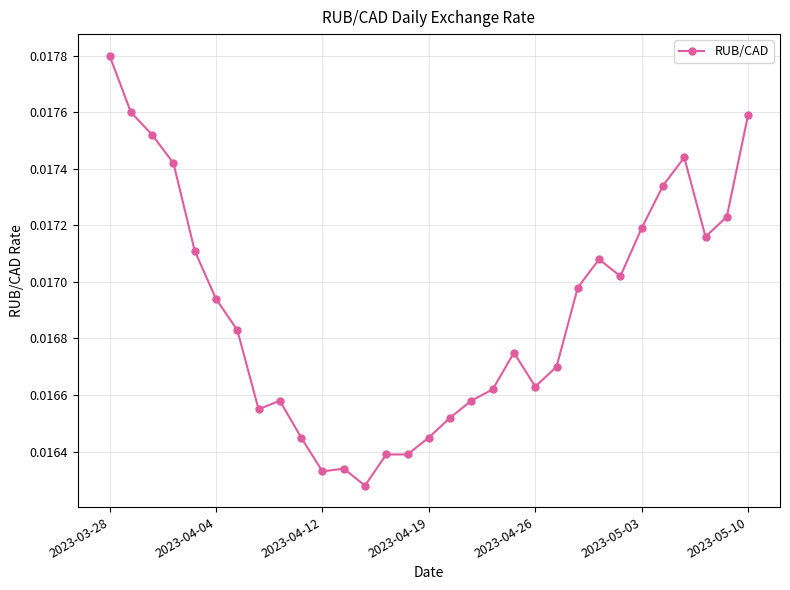

True or false: the data has more than 2 interior local peaks.

True